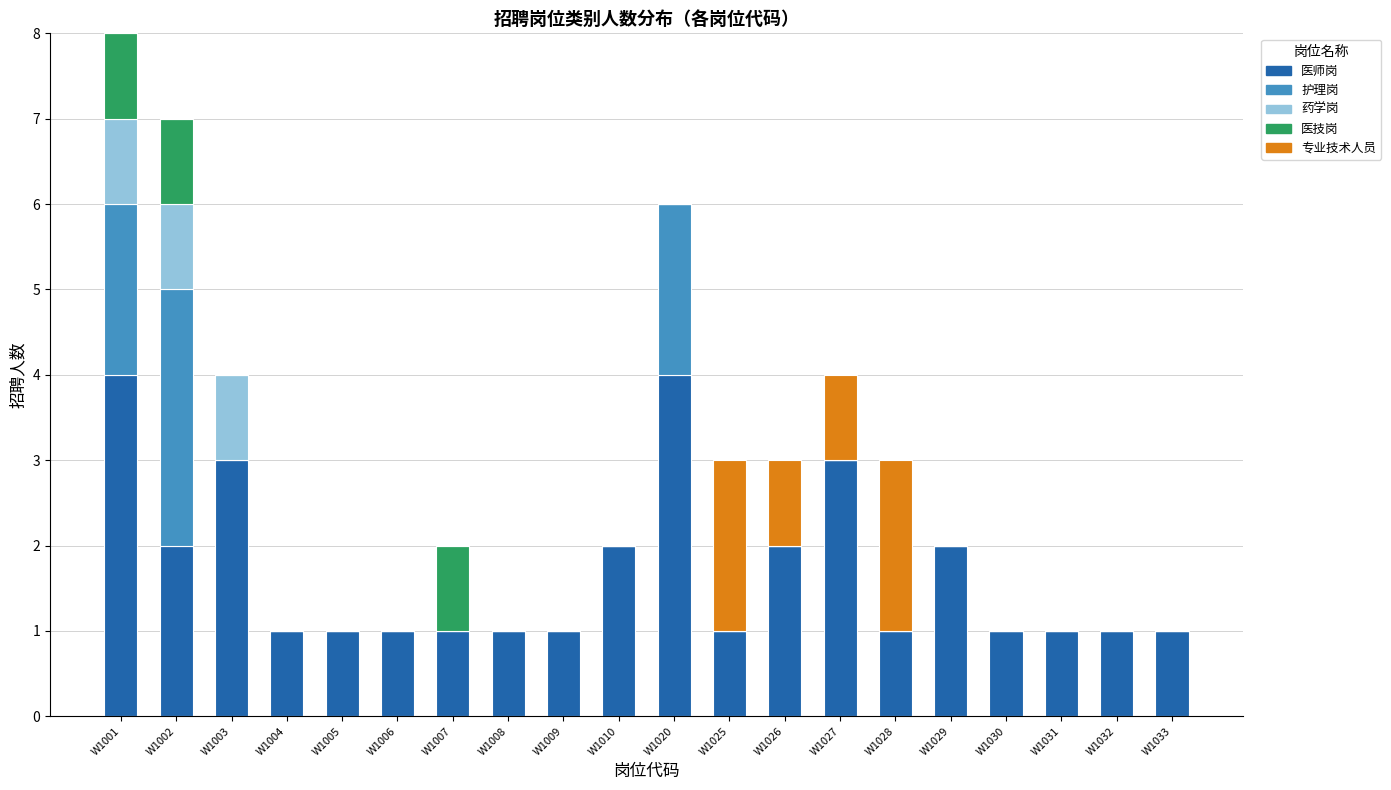

Count the number of categories in the chart.

20